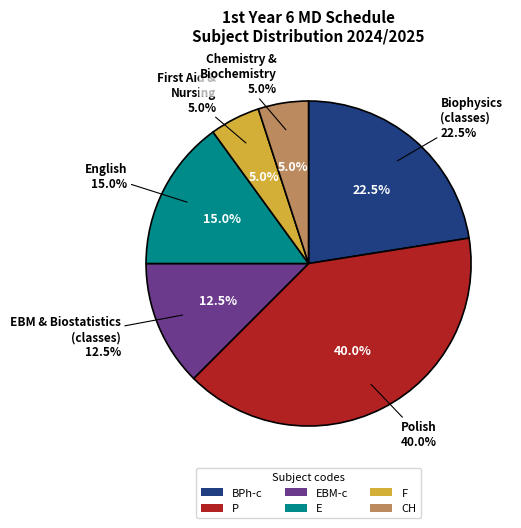

Is there any slice that represents more than half of the pie?

No